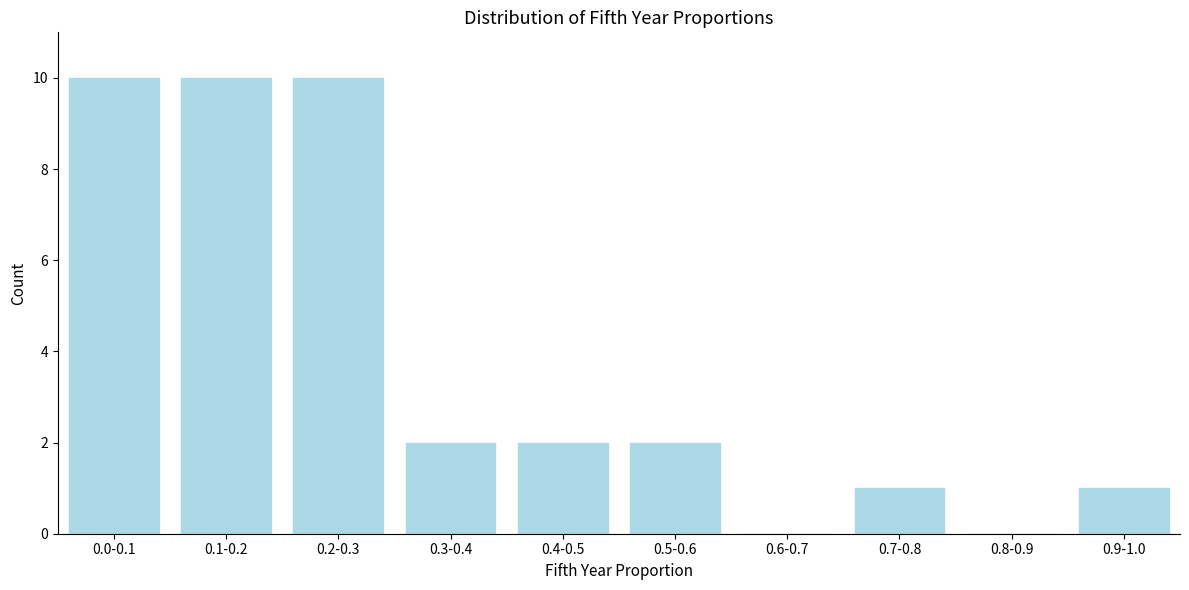

Reading left to right, what are all the values shown in this chart?

0.0-0.1=10	0.1-0.2=10	0.2-0.3=10	0.3-0.4=2	0.4-0.5=2	0.5-0.6=2	0.6-0.7=0	0.7-0.8=1	0.8-0.9=0	0.9-1.0=1